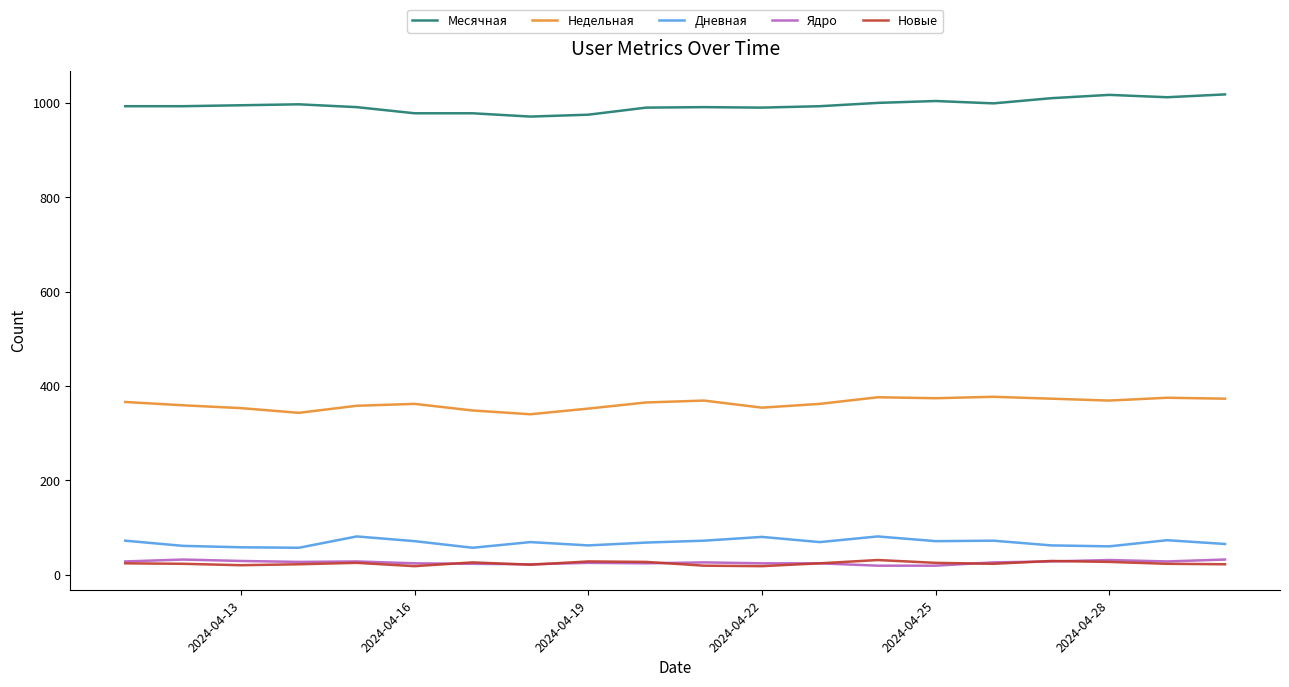

How many lines are shown in the chart?

5